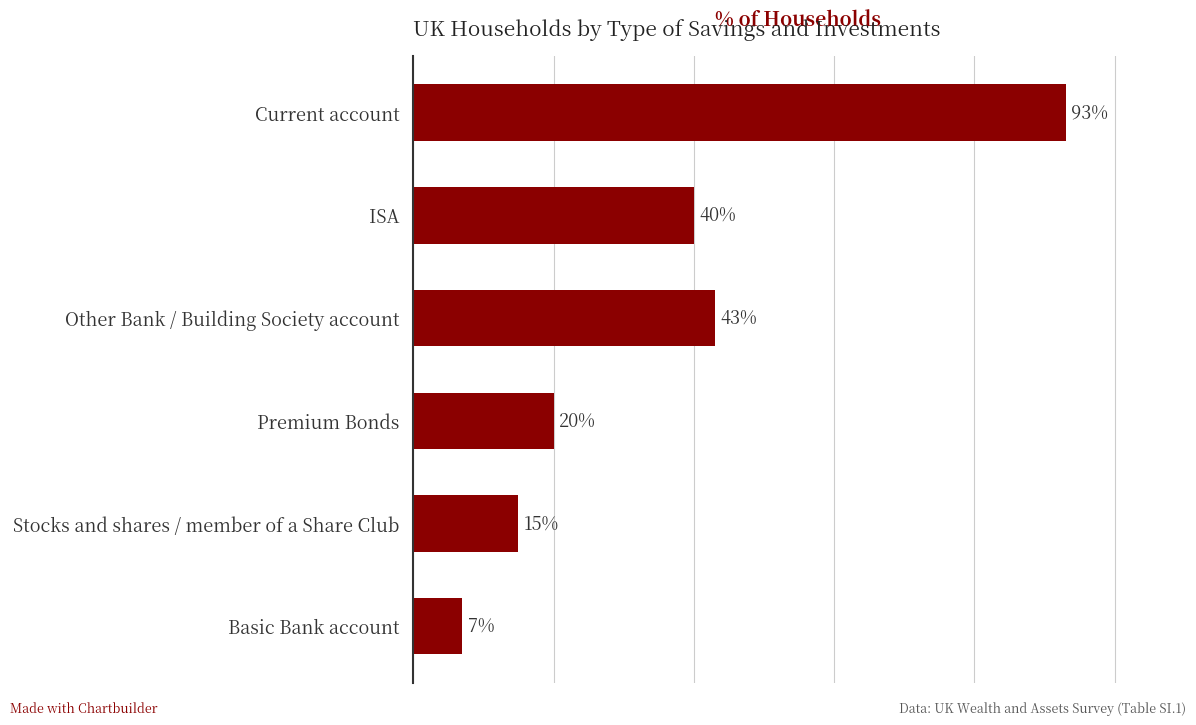

List the labels in order of value, largest first.

Current account, Other Bank / Building Society account, ISA, Premium Bonds, Stocks and shares / member of a Share Club, Basic Bank account